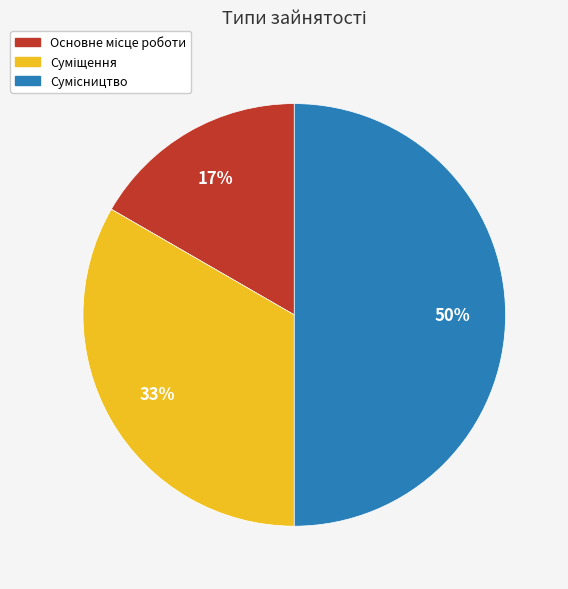

To the nearest percent, what is the average slice percentage?

33%